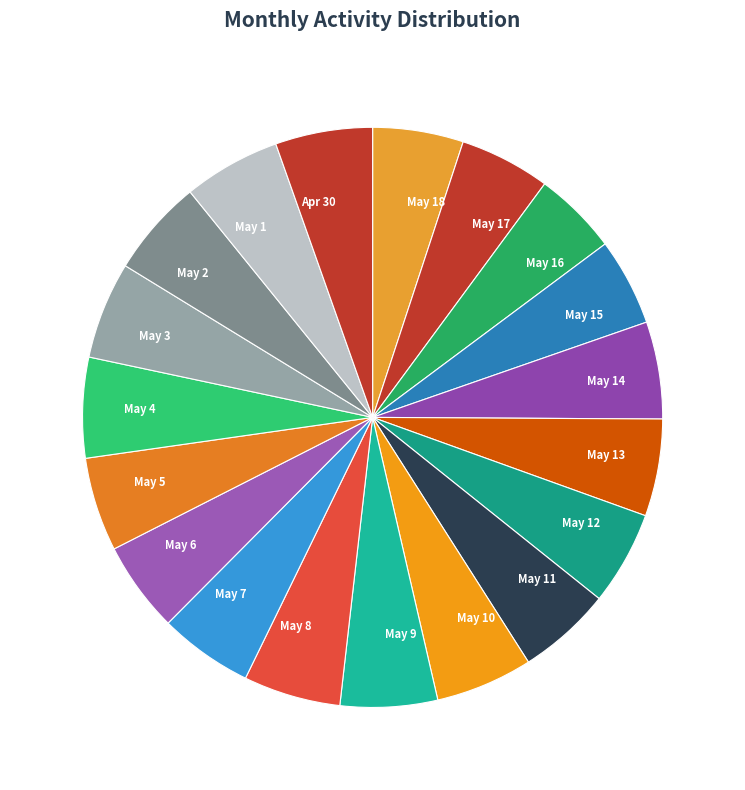

The May 4 slice represents 19% of the pie. True or false?

False